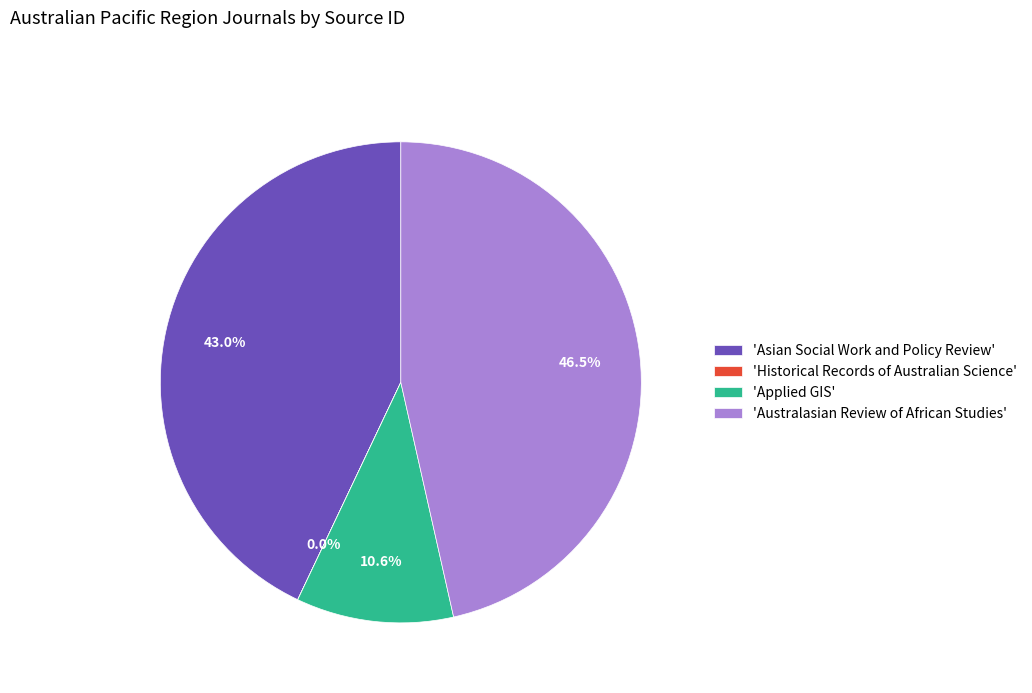

What percentage do 'Australasian Review of African Studies' and 'Applied GIS' together represent?

57.0%